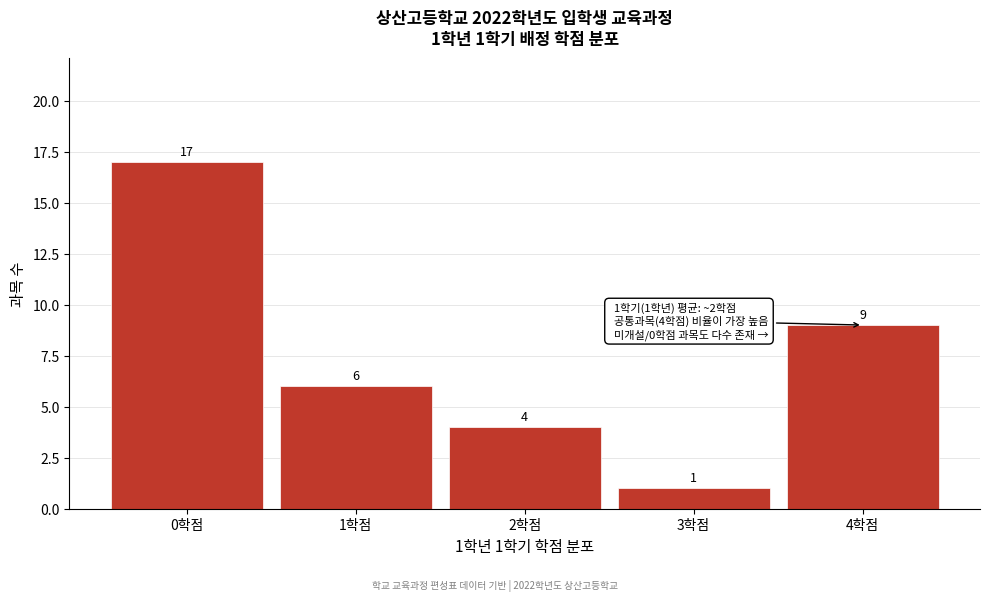

Over which range of the x-axis is the bar tallest?

-0.5 to 0.5